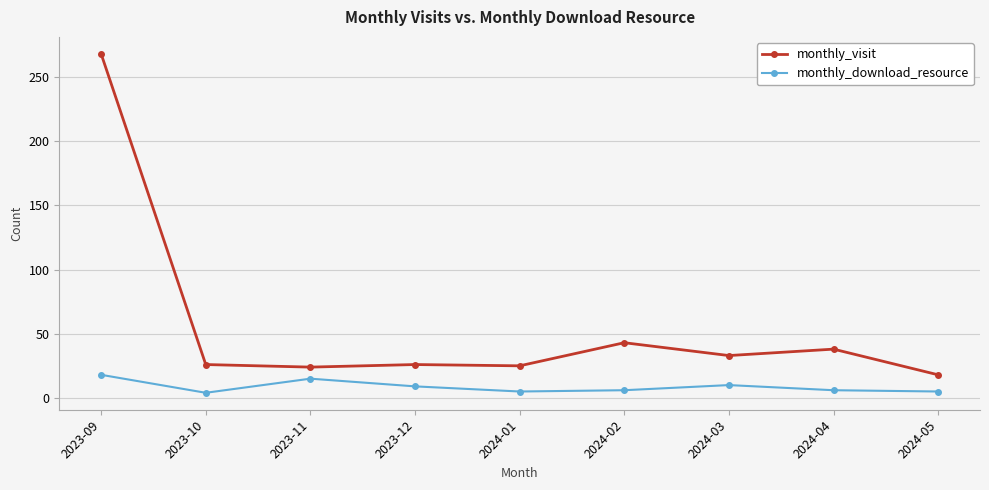

Which category has the highest value in the monthly_visit series?

2023-09